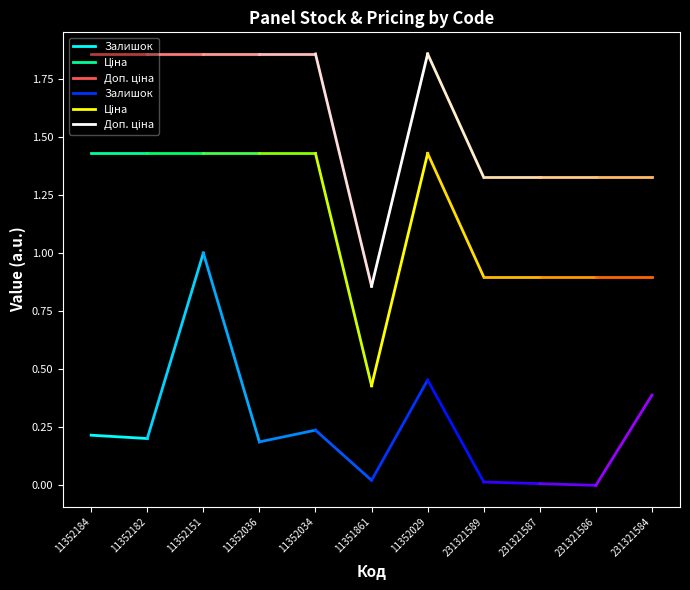

What is the highest value of the Доп. ціна series?

1.9